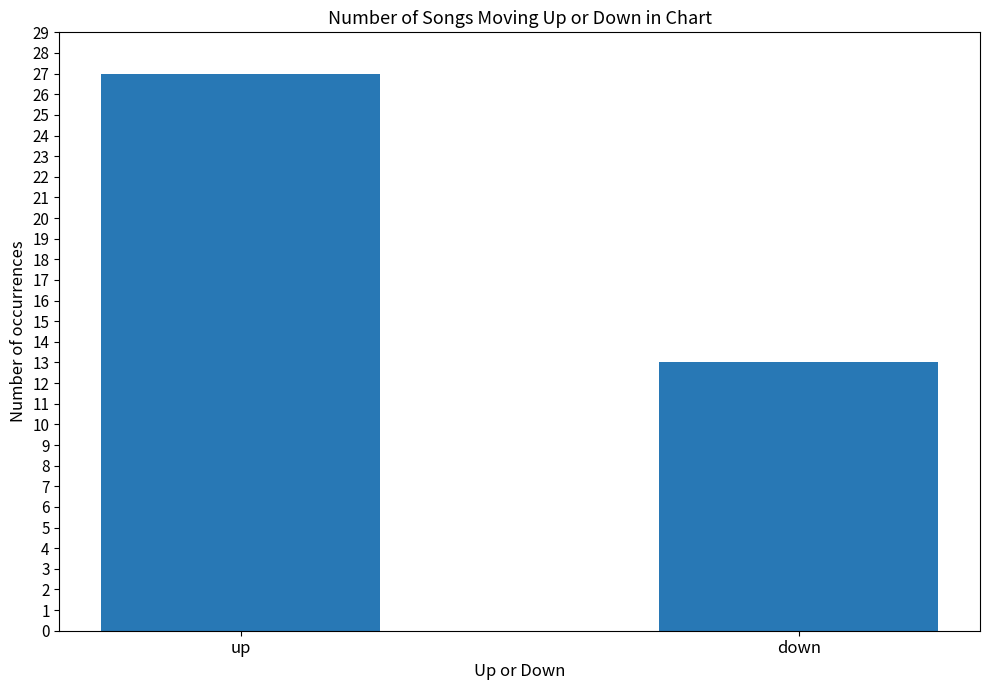

What is the approximate value at up?

27